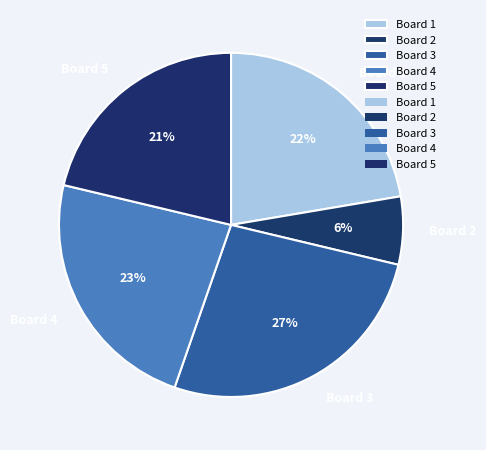

True or false: Board 5 accounts for 21% of the total.

True